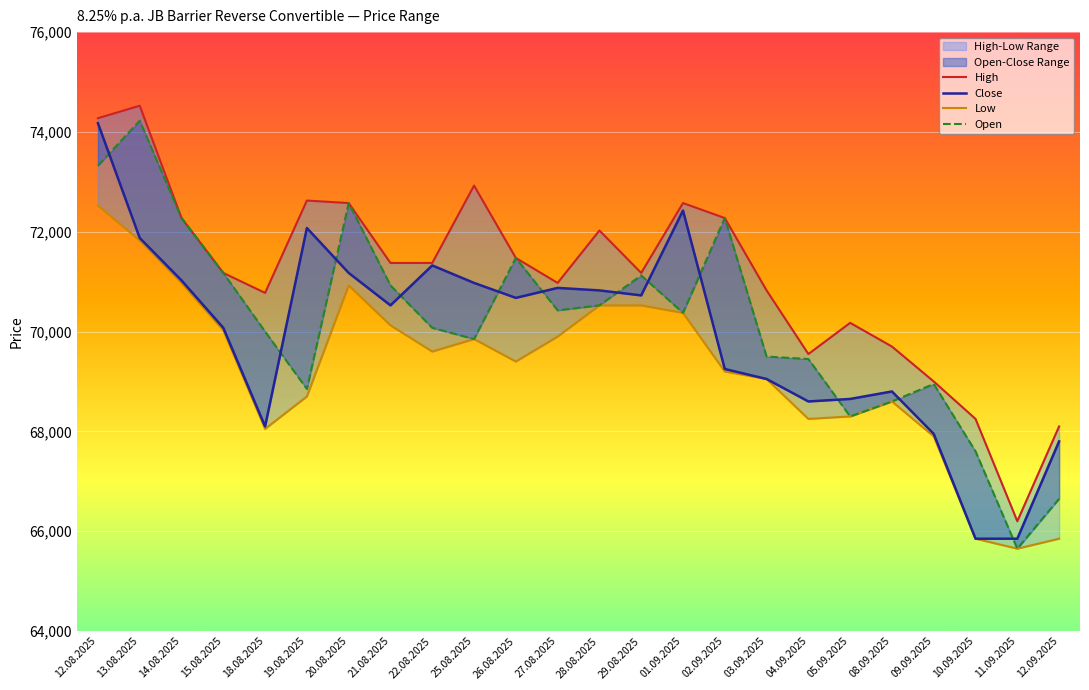

What is the value of the High point at the 12th from the left?

70975